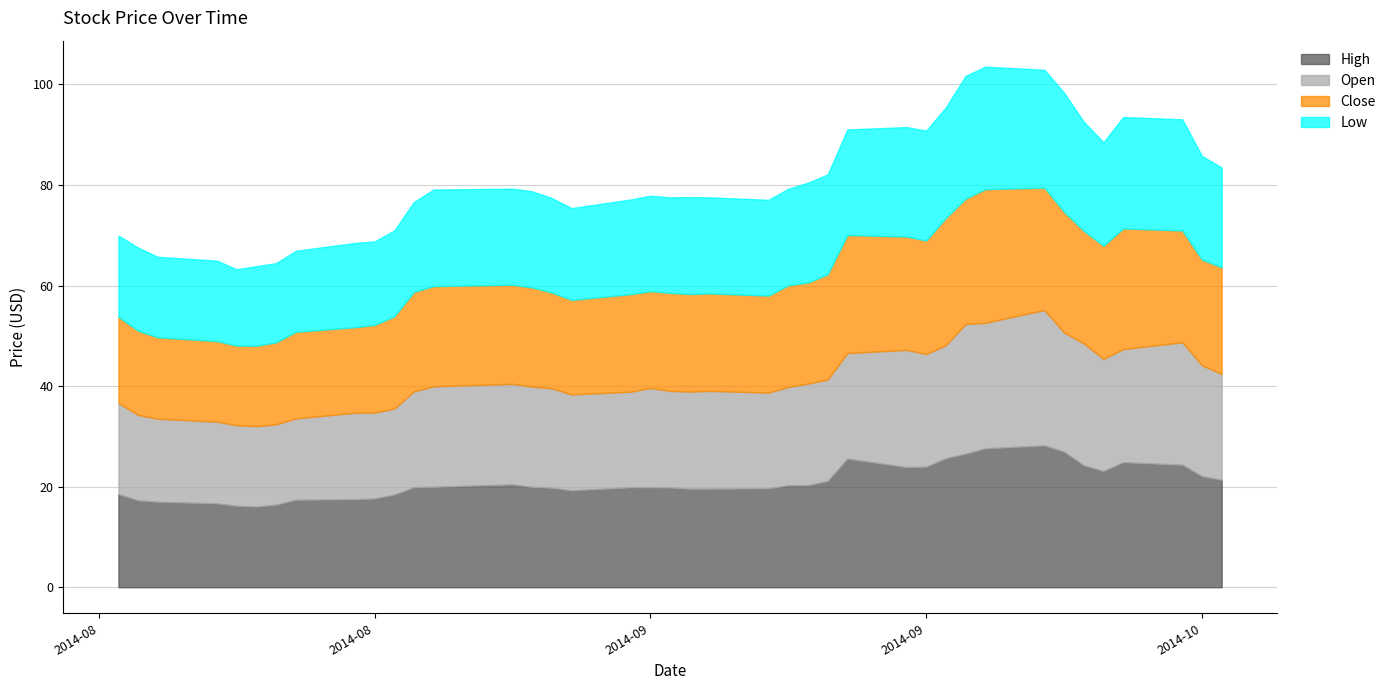

What is the label of the 13th point from the left?

2014-08-29